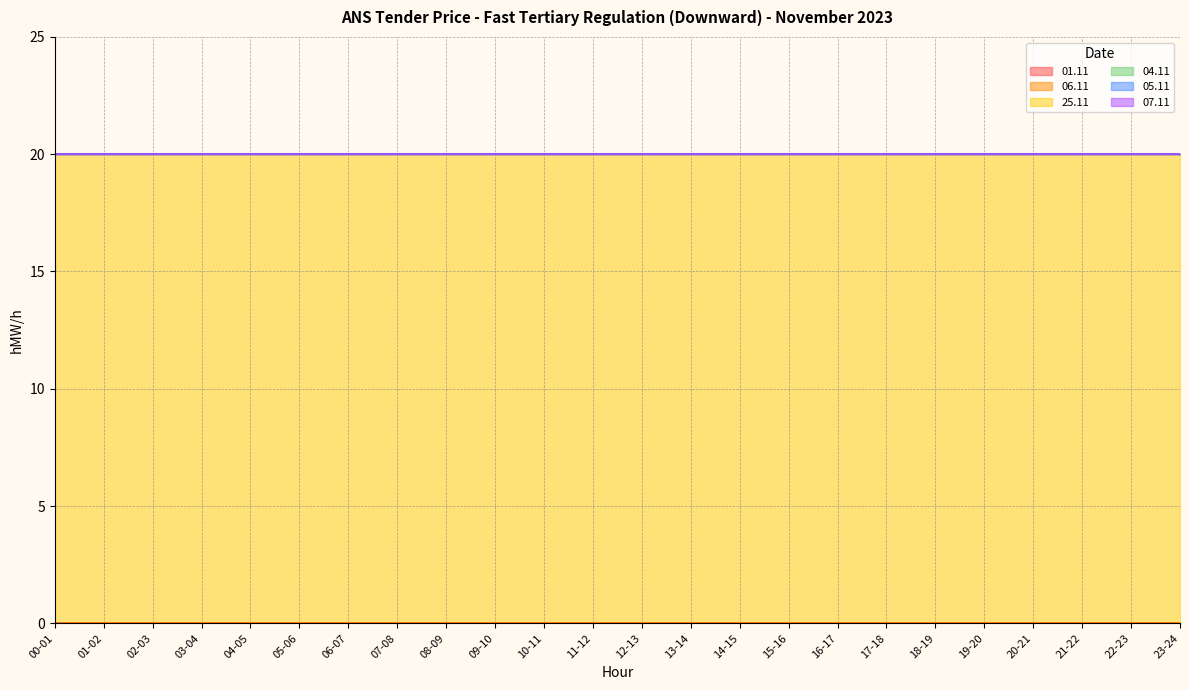

True or false: 01.11 and 25.11 cross at least once.

False